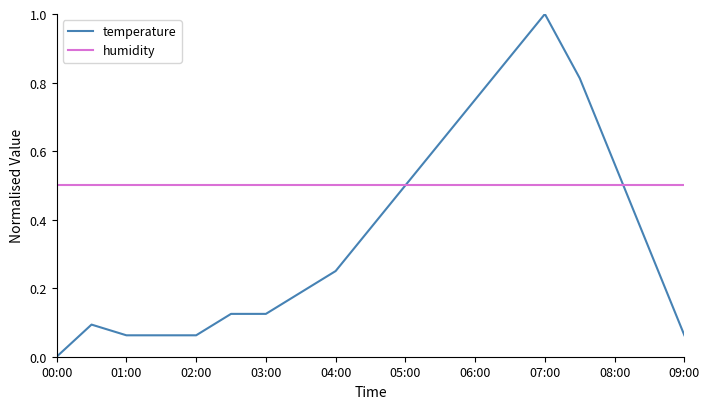

Which series has the largest total across all categories?

humidity